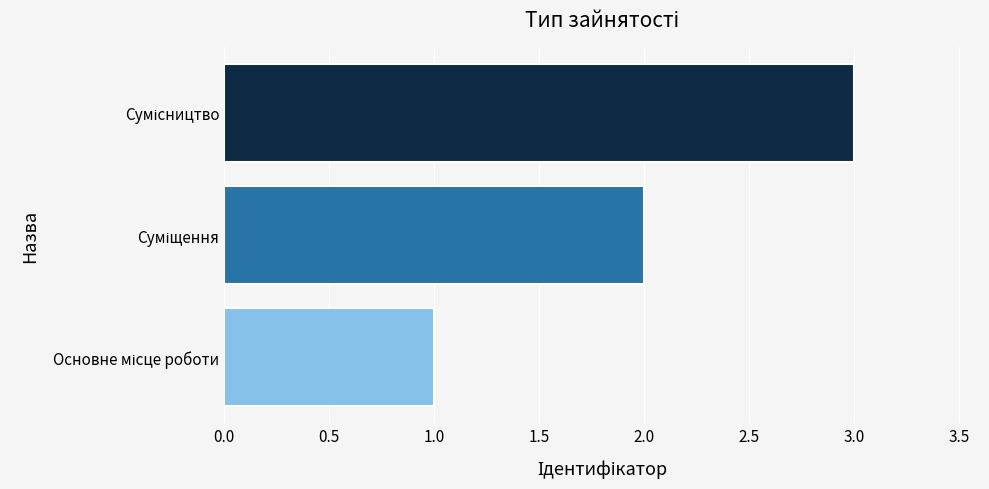

What is the sum of all values?

6